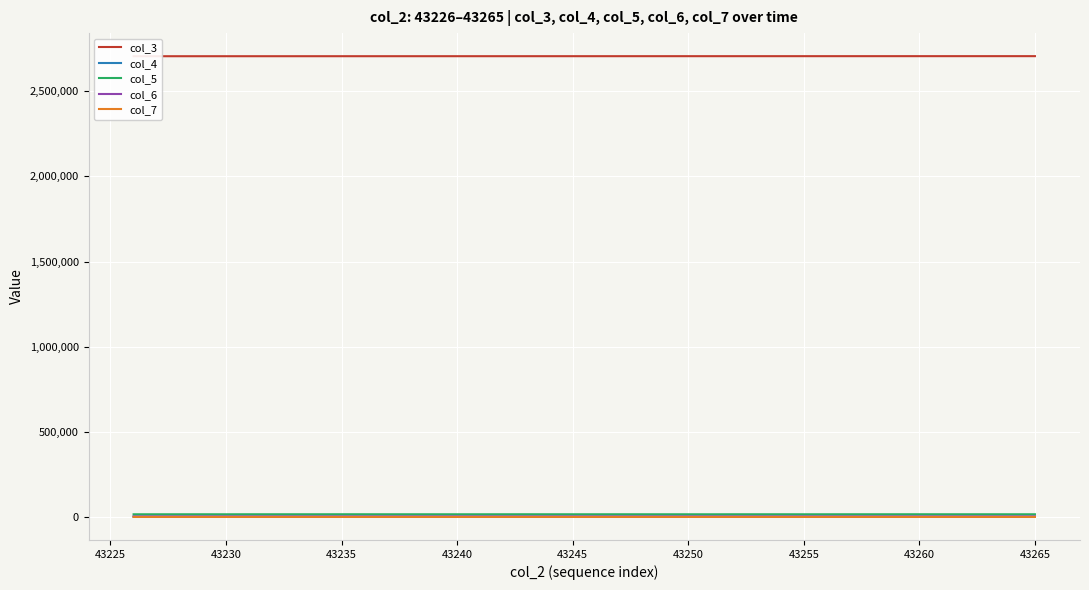

What is the maximum value shown in the chart?

2706769